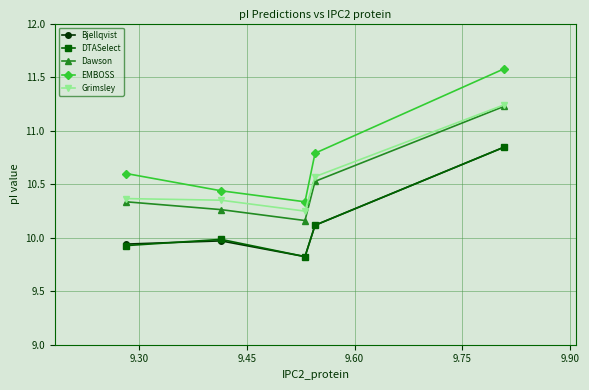

What is the minimum value shown in the chart?

9.8